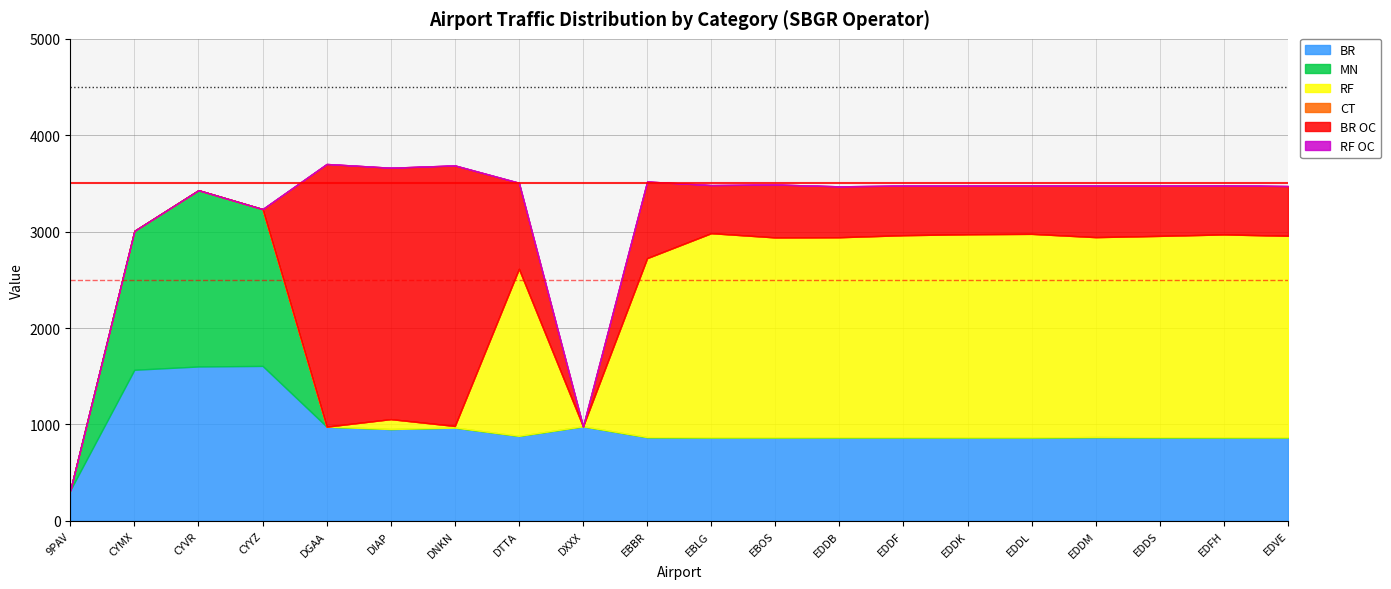

Is it true that MN equals 0 at EBLG?

True